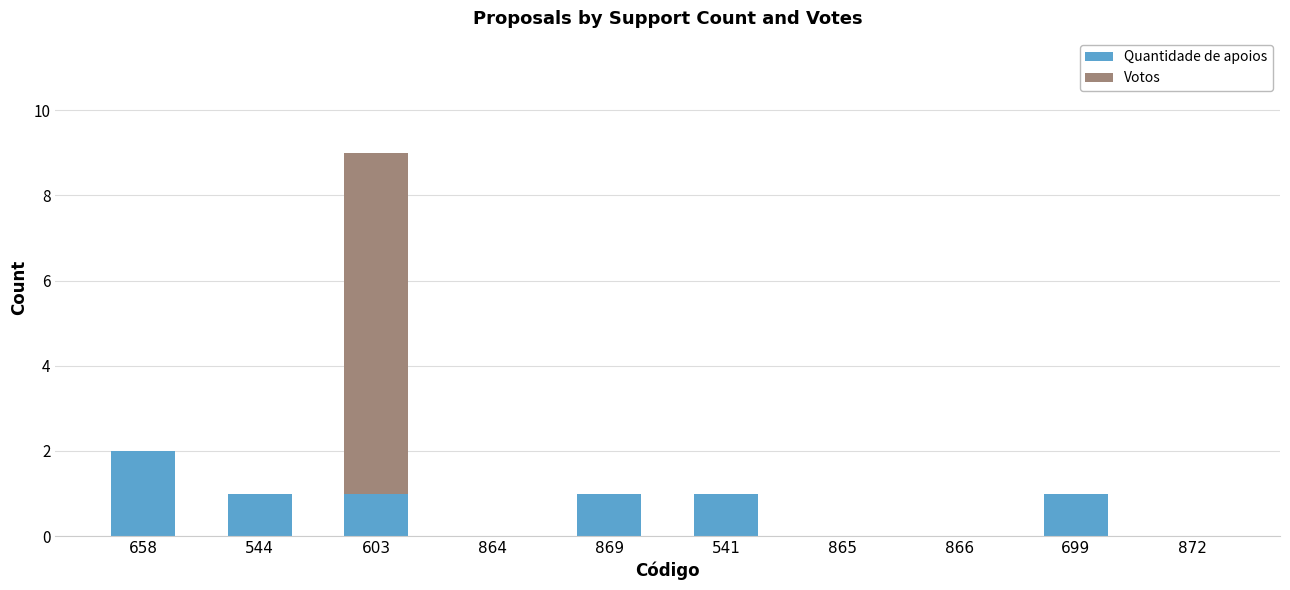

Is it true that Quantidade de apoios equals 0 at 603?

False